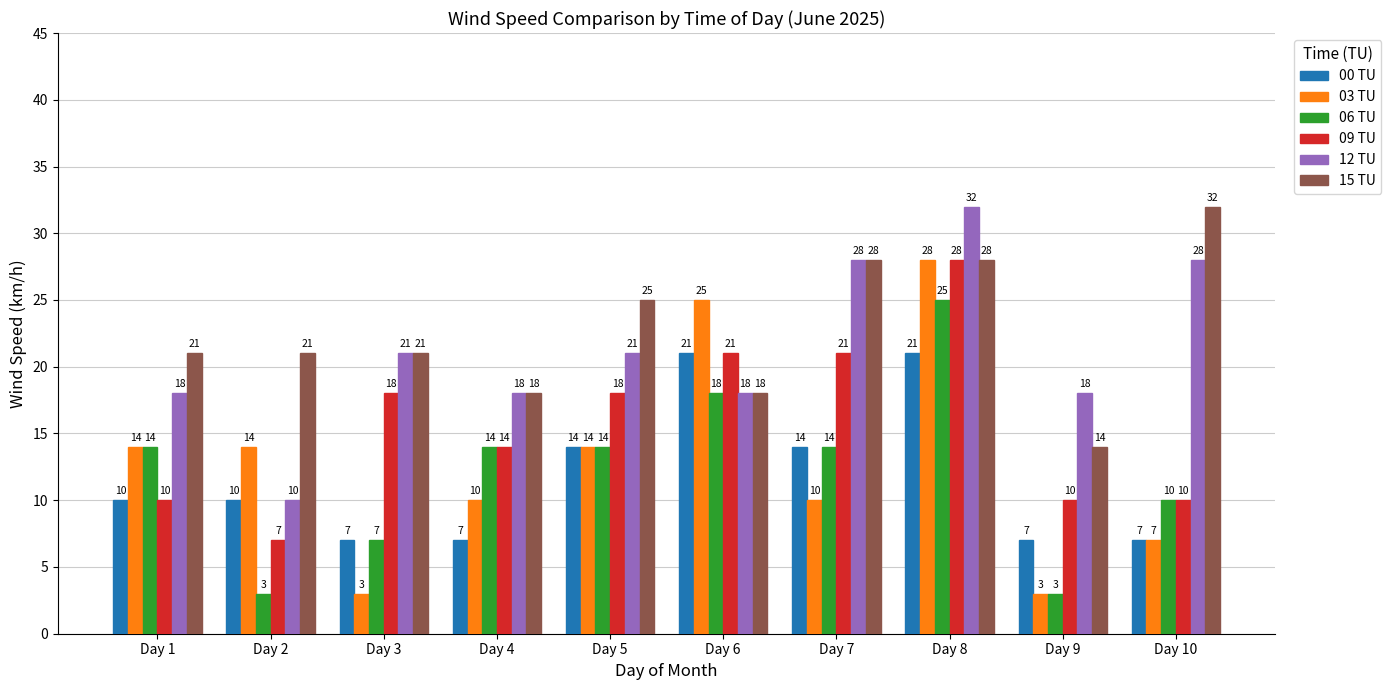

Reading right to left, what are all the values shown in this chart?

00 TU: 7	7	21	14	21	14	7	7	10	10
03 TU: 7	3	28	10	25	14	10	3	14	14
06 TU: 10	3	25	14	18	14	14	7	3	14
09 TU: 10	10	28	21	21	18	14	18	7	10
12 TU: 28	18	32	28	18	21	18	21	10	18
15 TU: 32	14	28	28	18	25	18	21	21	21